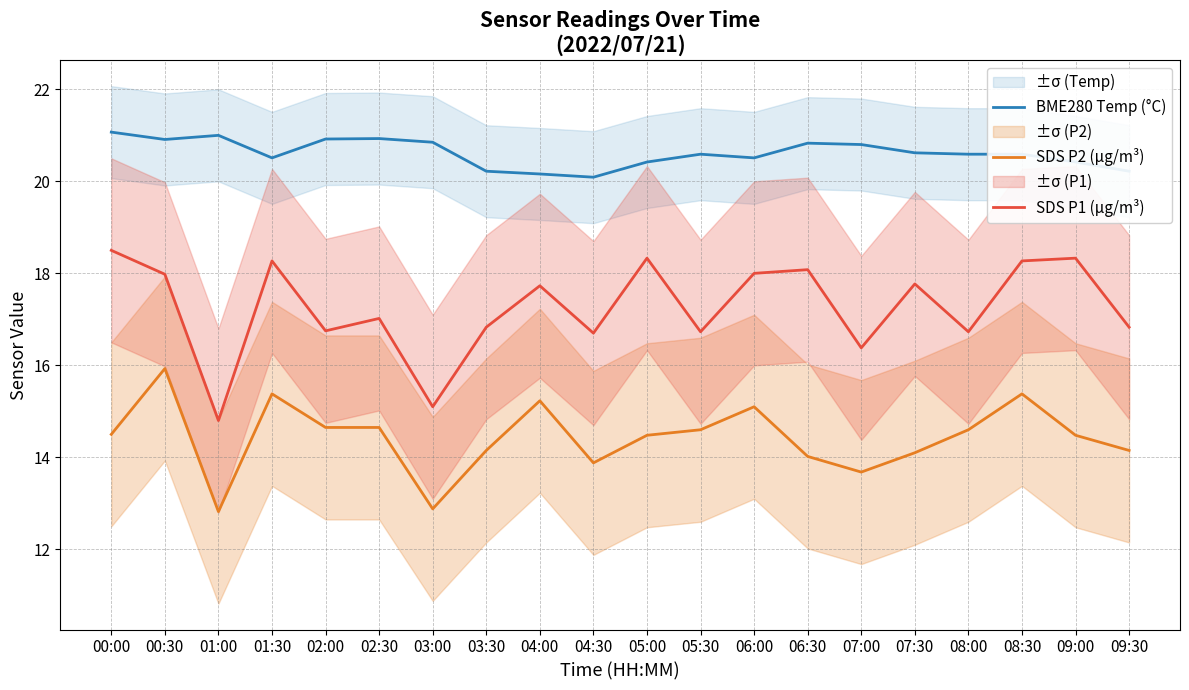

What are all the series names shown in the legend?

BME280 Temp (°C), SDS P2 (µg/m³), SDS P1 (µg/m³)